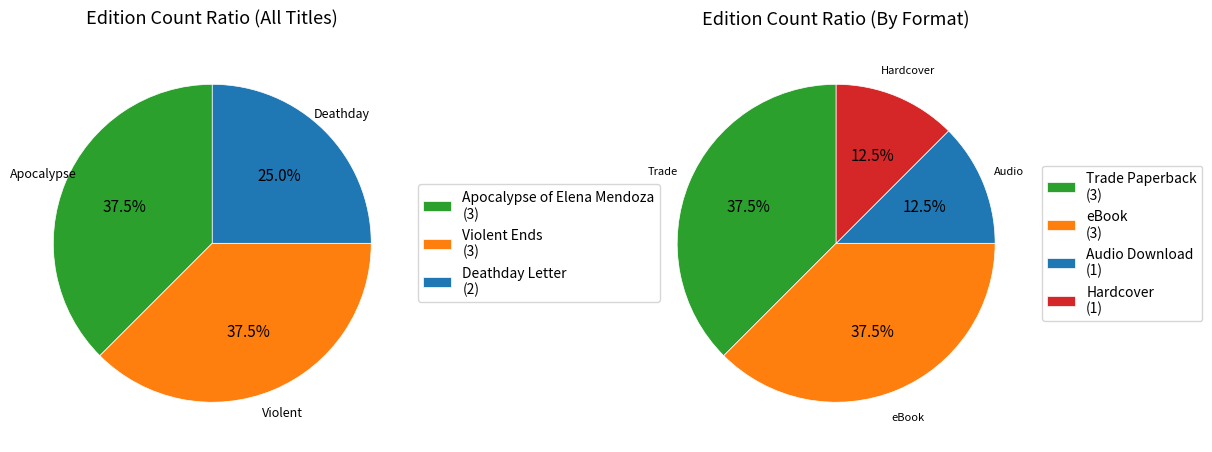

True or false: Violent Ends accounts for 38% of the total.

True